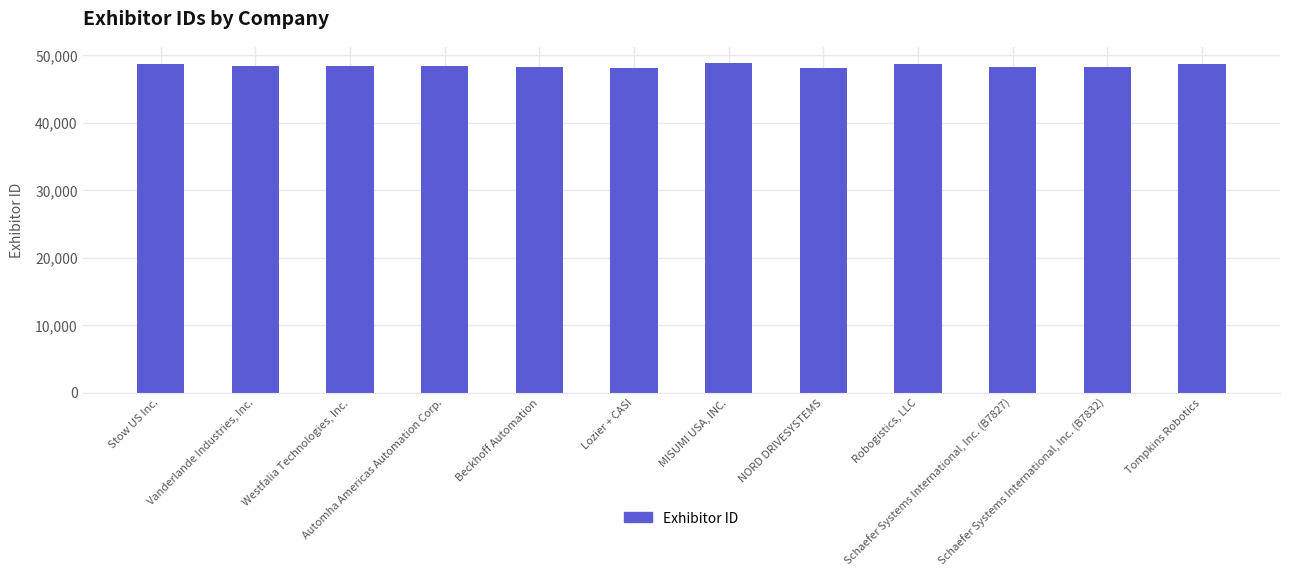

What is the label of the 3rd bar from the left?

Westfalia Technologies, Inc.